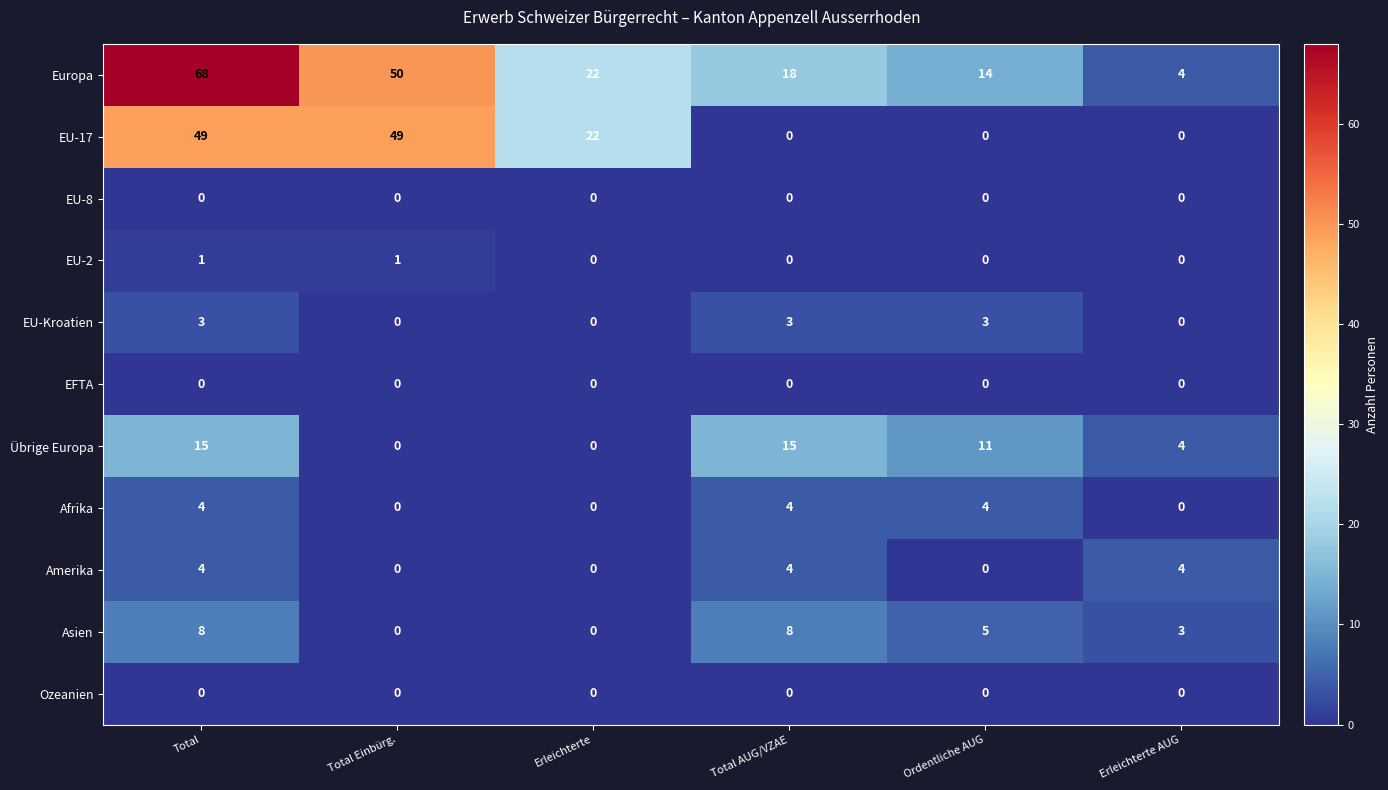

The Ozeanien series shows 0 at Total AUG/VZAE. True or false?

True